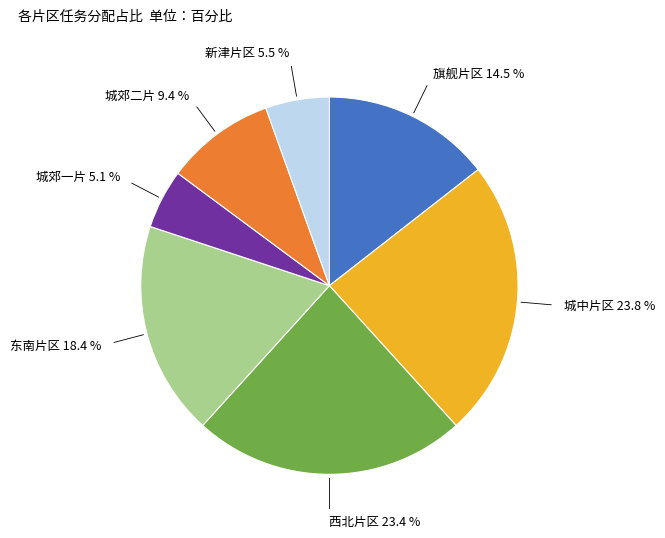

How many slices are in this pie chart?

7